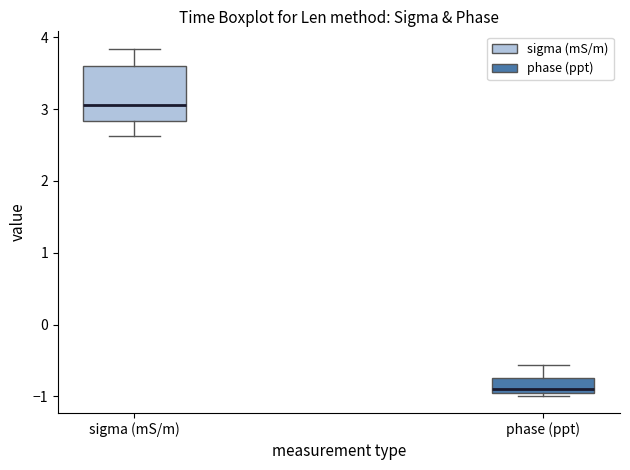

Reading left to right, read every box against the y-axis: the position of its median line, the range the box covers, and the ends of its whiskers. The values are not printed on the chart, so give them approximately, as read against the axis.

sigma (mS/m): median 3.1, box 2.8 to 3.6, whiskers 2.6 to 3.8
phase (ppt): median -0.9 (just above the box's lower edge), box -0.9 to -0.7, whiskers -1.0 to -0.6